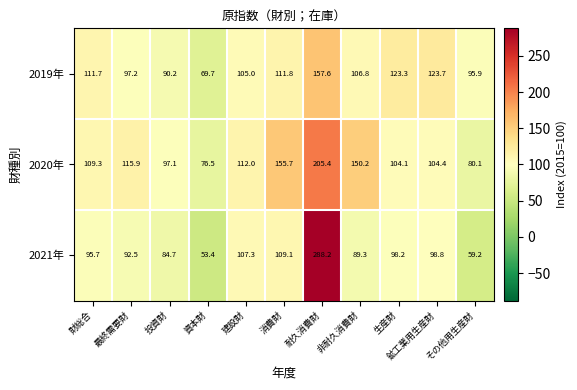

True or false: 2019年 has a value of 111.3 at 資本財.

False